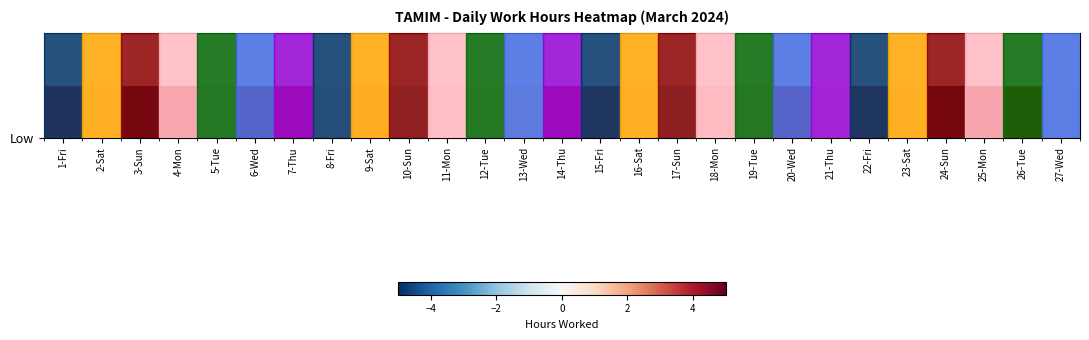

What is the difference between the second highest and minimum values?

14.4